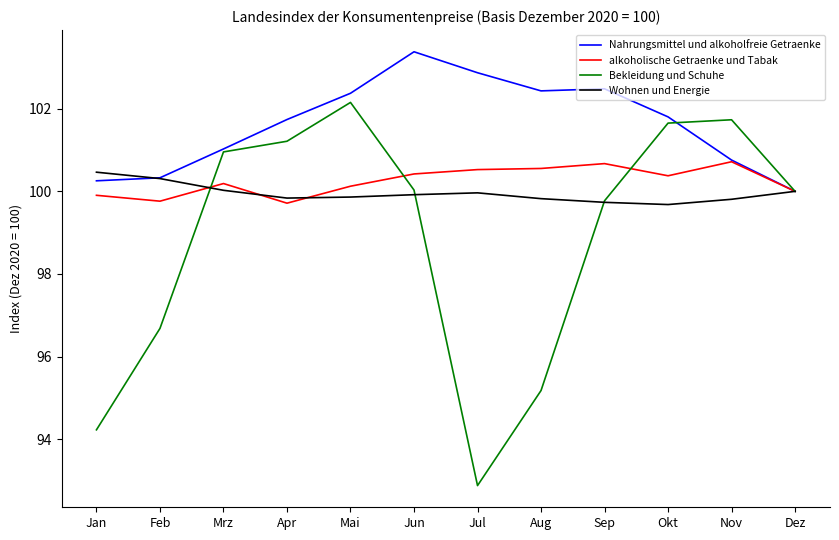

What position from the left is Sep?

9